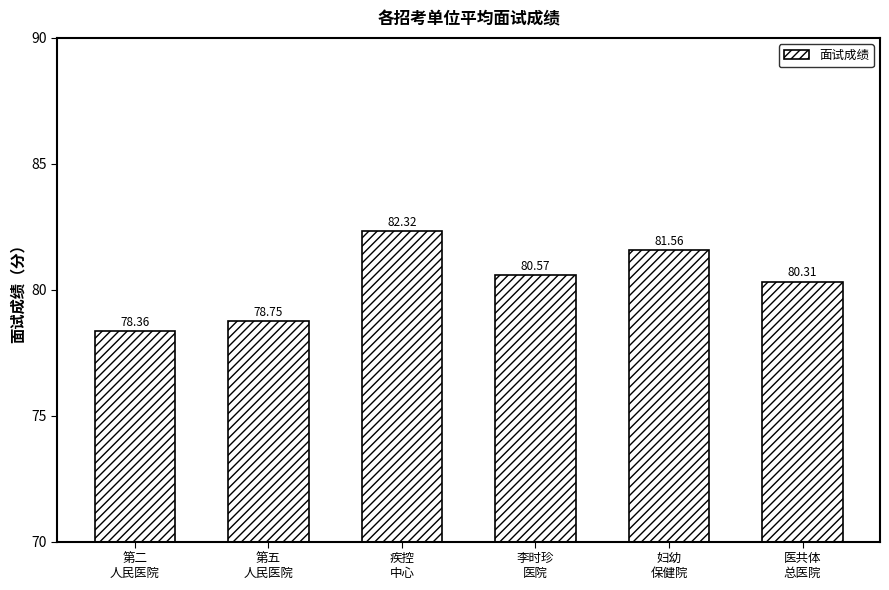

How many data points are less than 80?

2